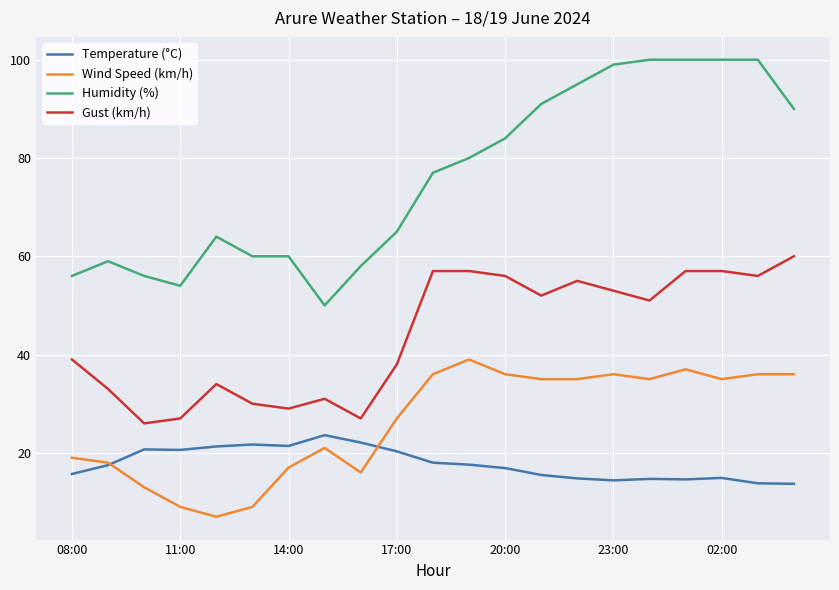

True or false: Temperature (°C) and Gust (km/h) intersect in this chart.

False